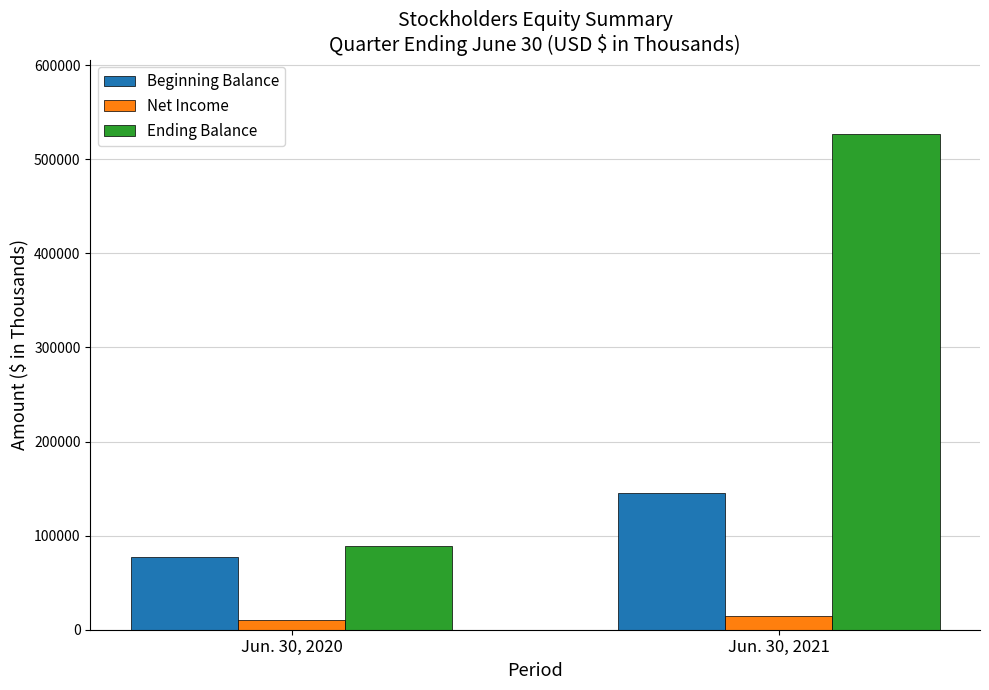

Which series has the largest total across all categories?

Ending Balance